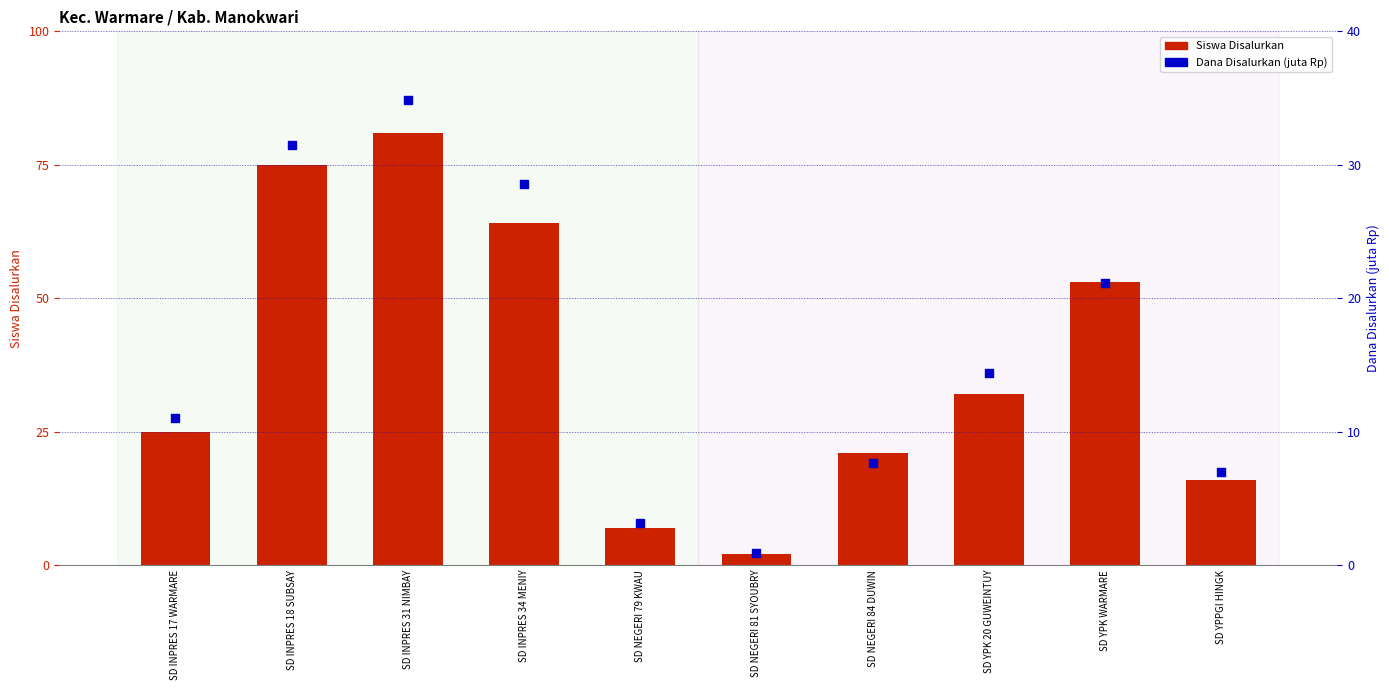

At how many categories does at least one series exceed 39?

4